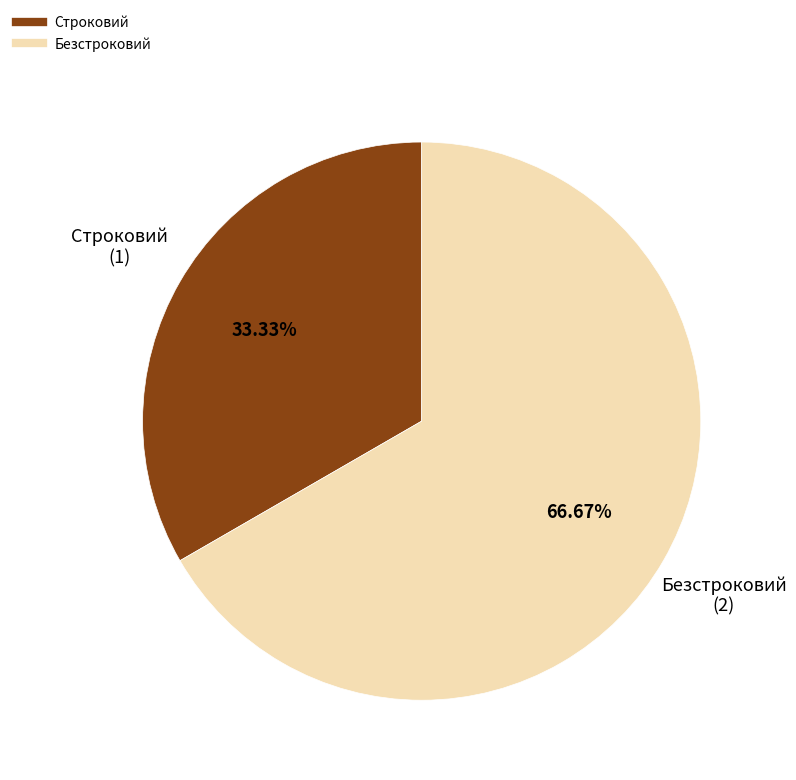

Count the number of slices in the pie.

2